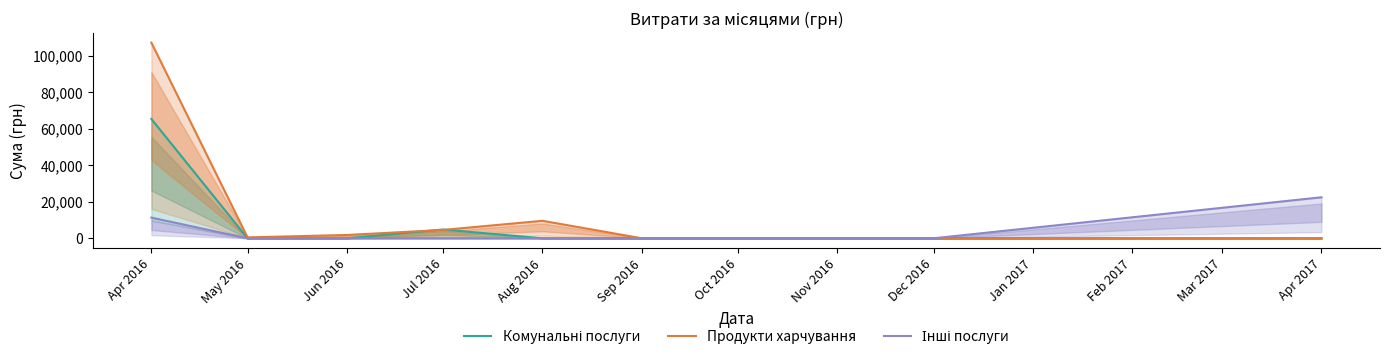

Which series has the largest range (max minus min)?

Продукти харчування